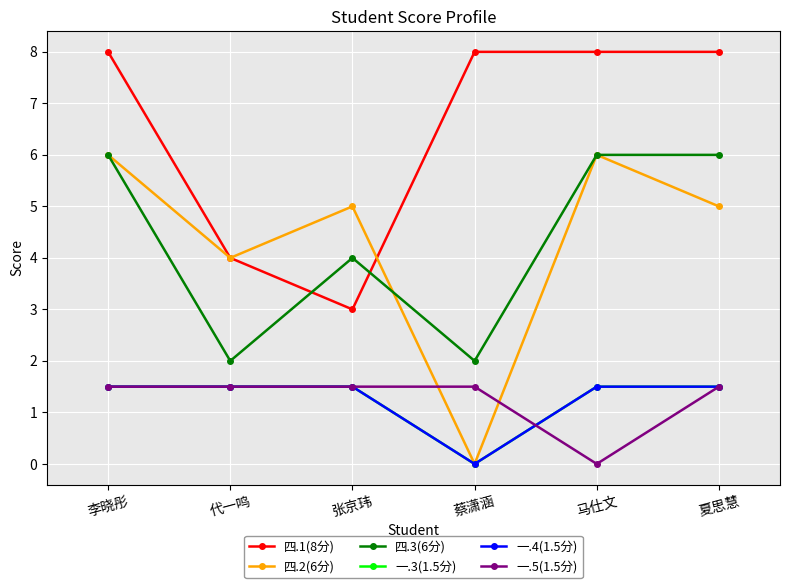

Between 张京玮 and 马仕文, which series saw the biggest shift?

四.1(8分)